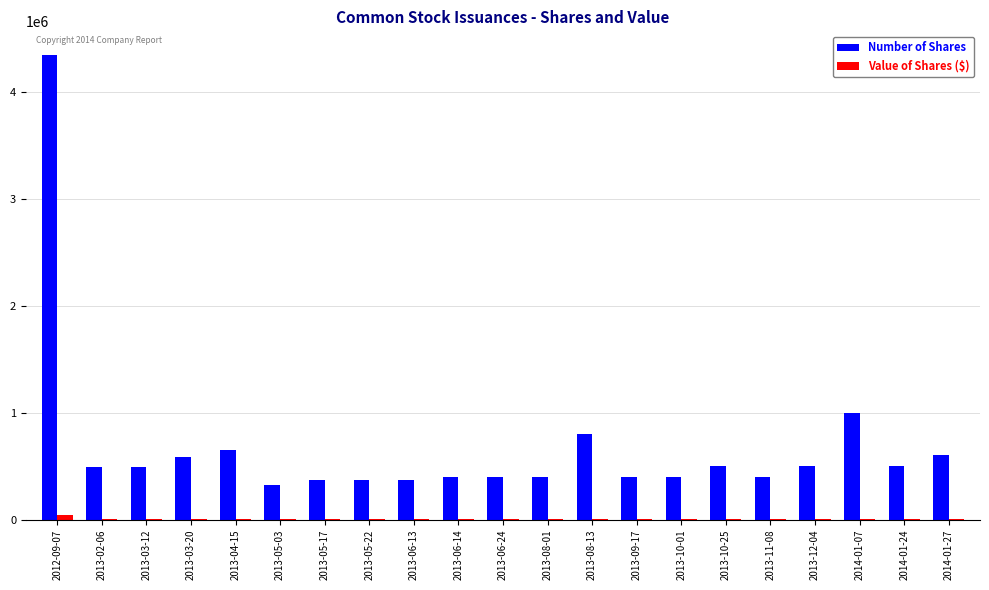

Which series has the largest total across all categories?

Number of Shares